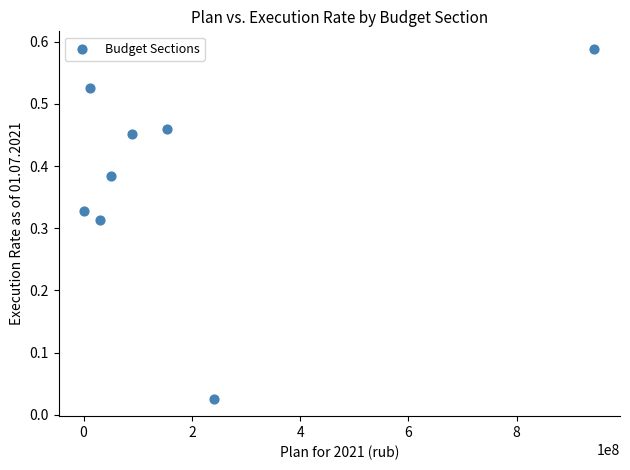

What is the average X value?

190433365.0